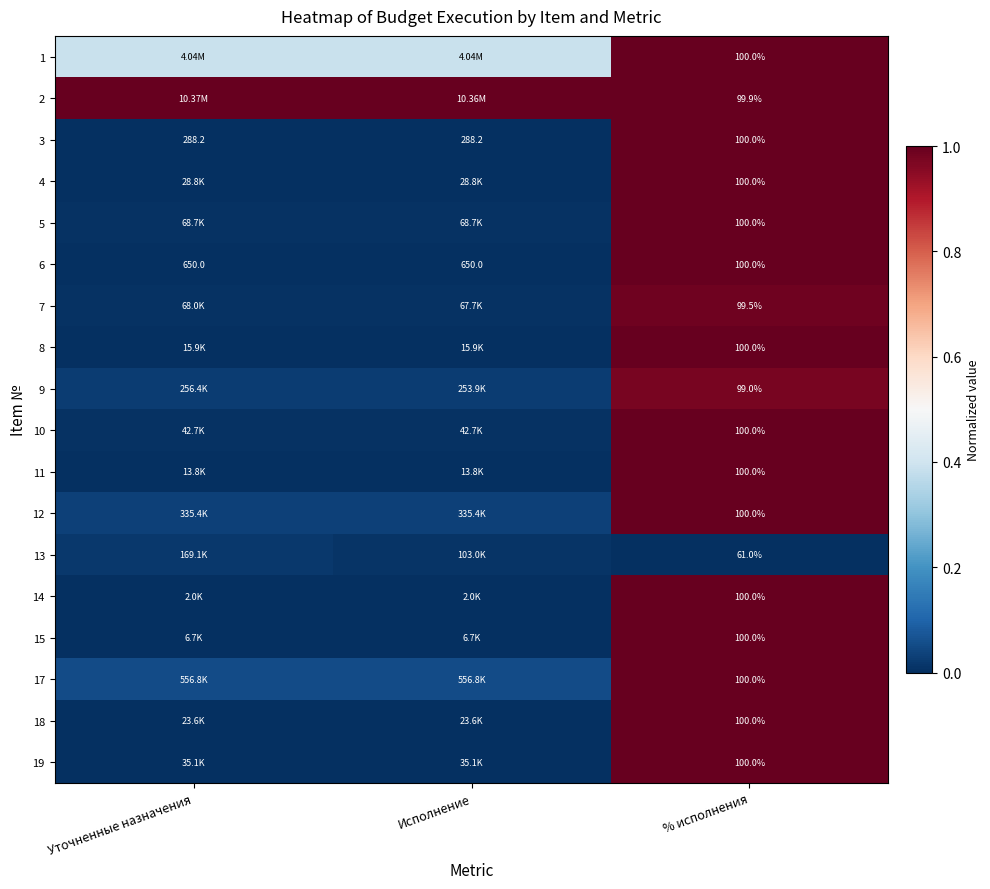

Which series has the largest total across all categories?

2